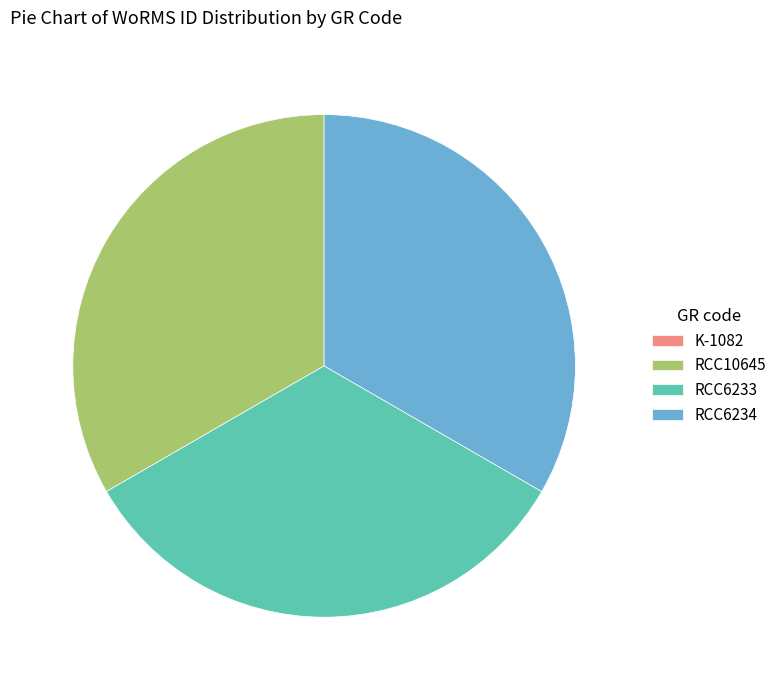

Approximately how many times larger is the value at RCC6233 compared to RCC10645?

1.0